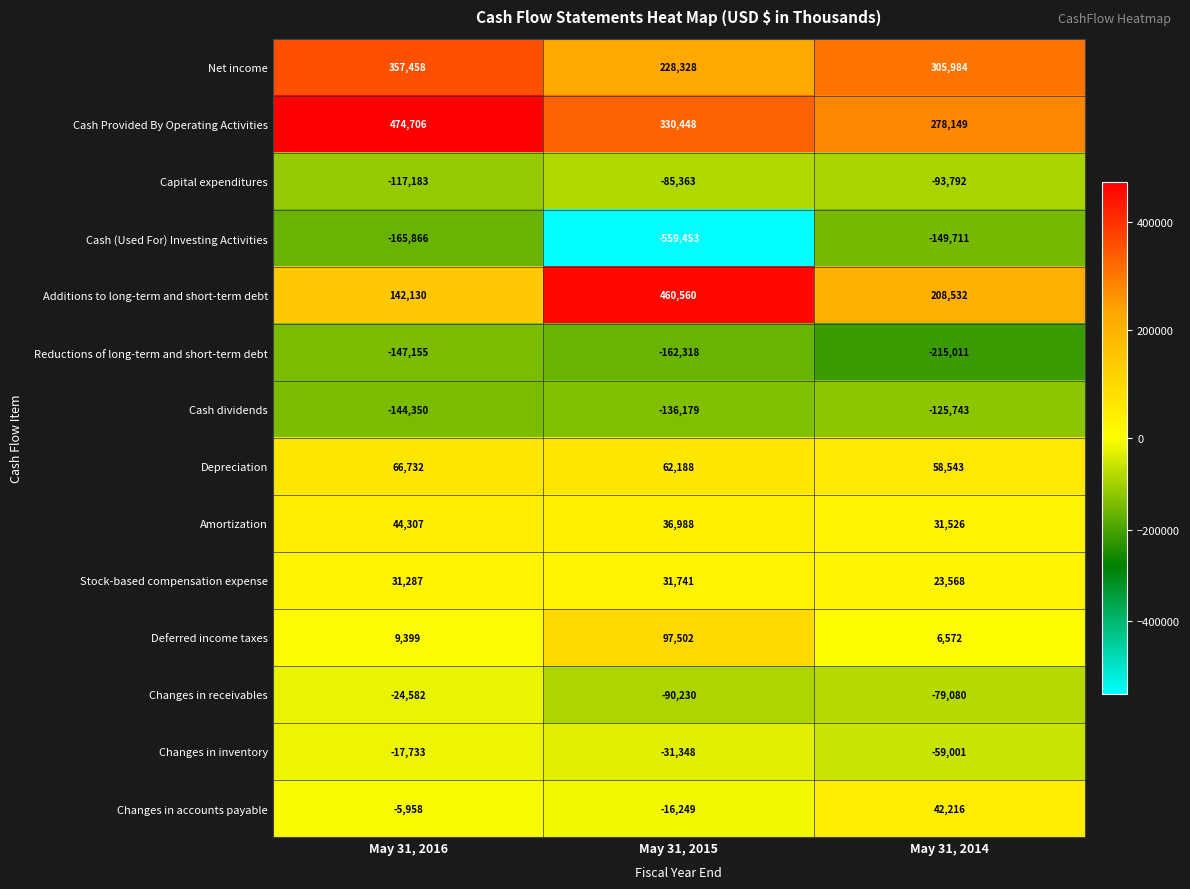

Is it true that Amortization equals 73891 at May 31, 2016?

False